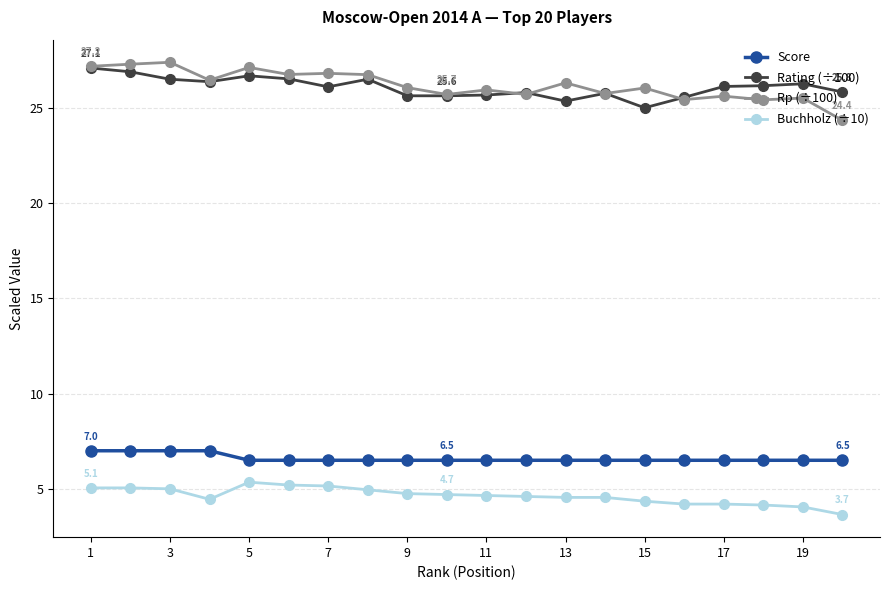

What is the maximum value for Rating (÷100)?

27.1